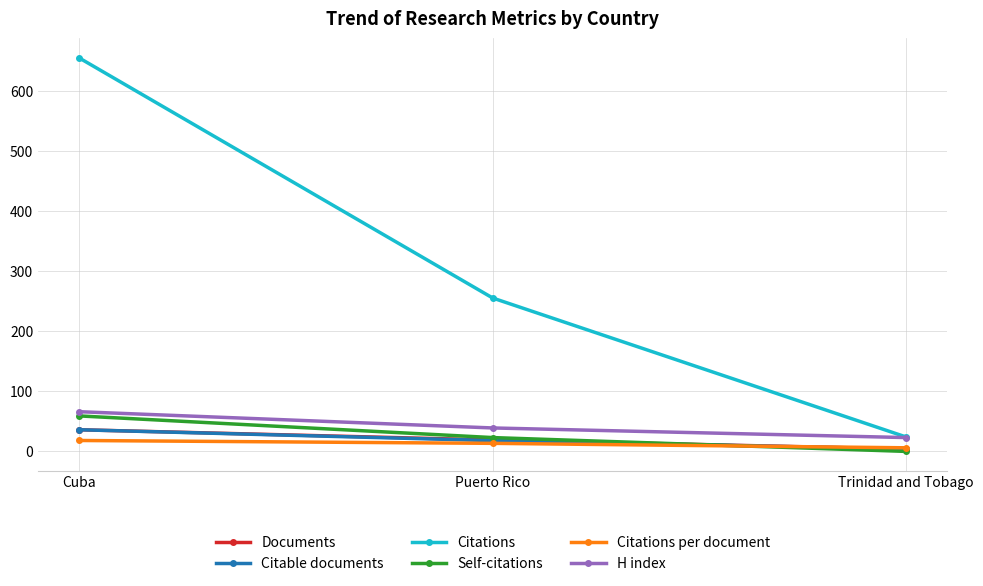

Count the Documents values in the range 4 to 36.

3